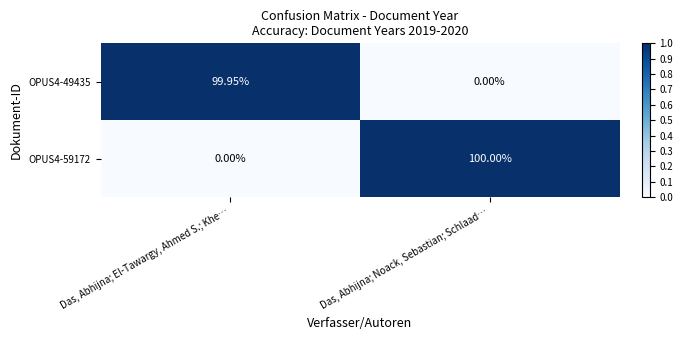

At which category is the sum across all series the highest?

Das, Abhijna; Noack, Sebastian; Schlaad…